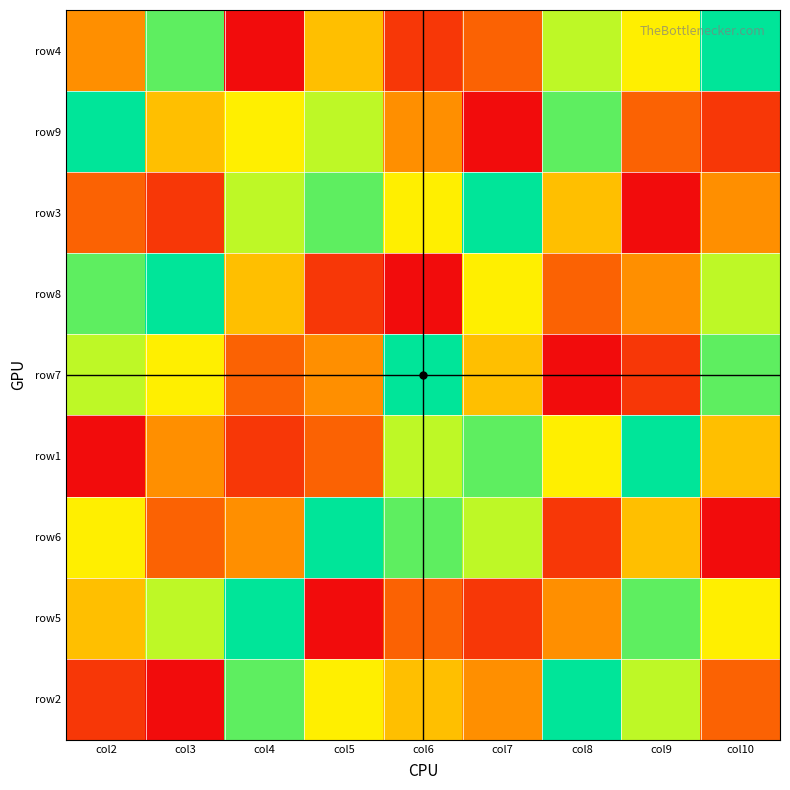

How many series are shown in this chart?

9